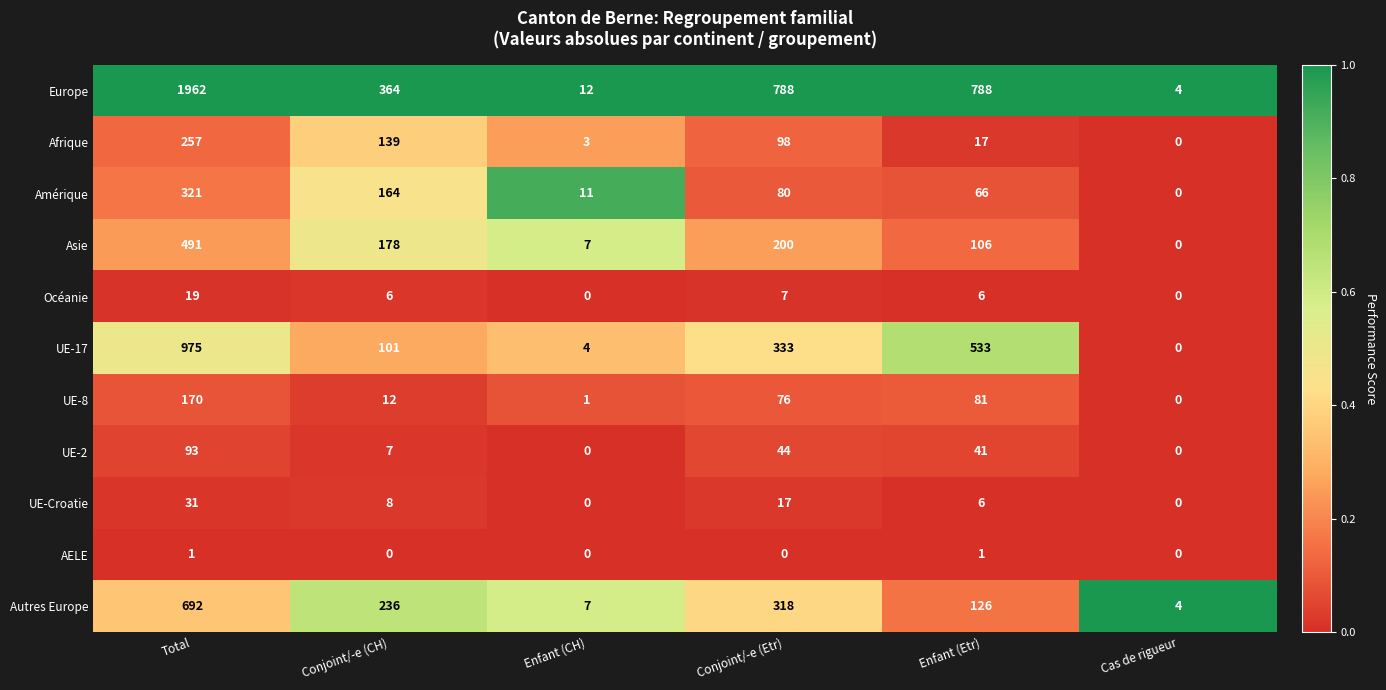

Which category has the highest value in the UE-Croatie series?

Total